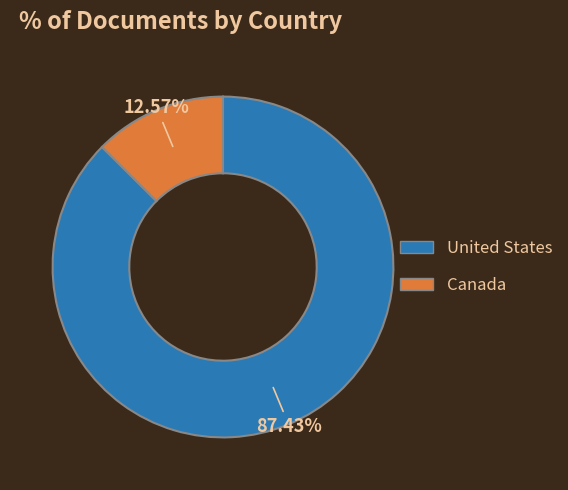

To the nearest percent, what is the average slice percentage?

50%